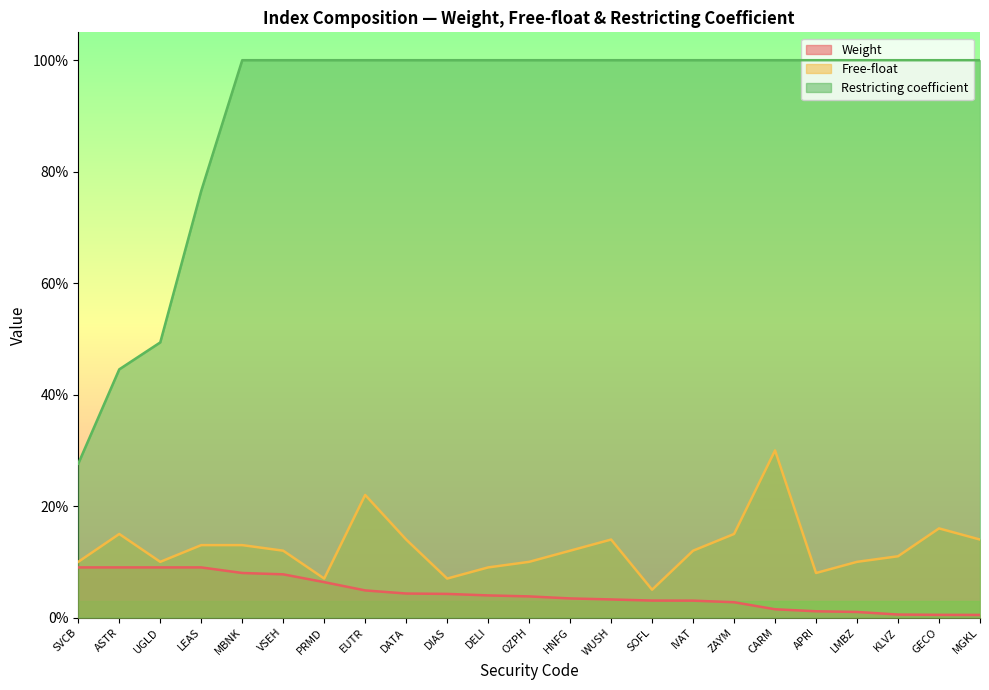

True or false: Weight and Restricting coefficient intersect in this chart.

False